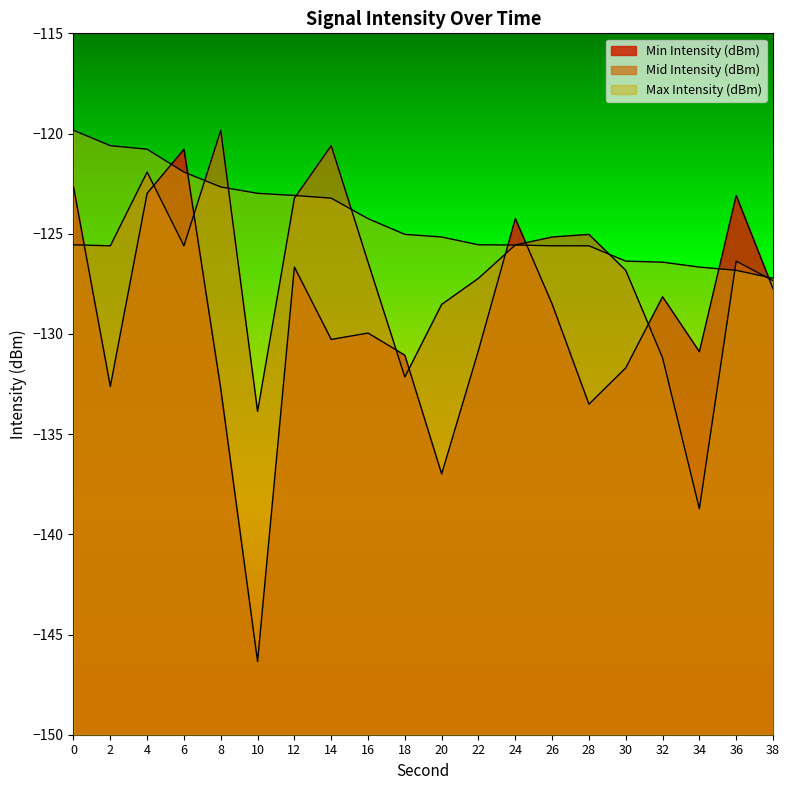

What is the sum of all Mid Intensity (dBm) values?

-2536.7